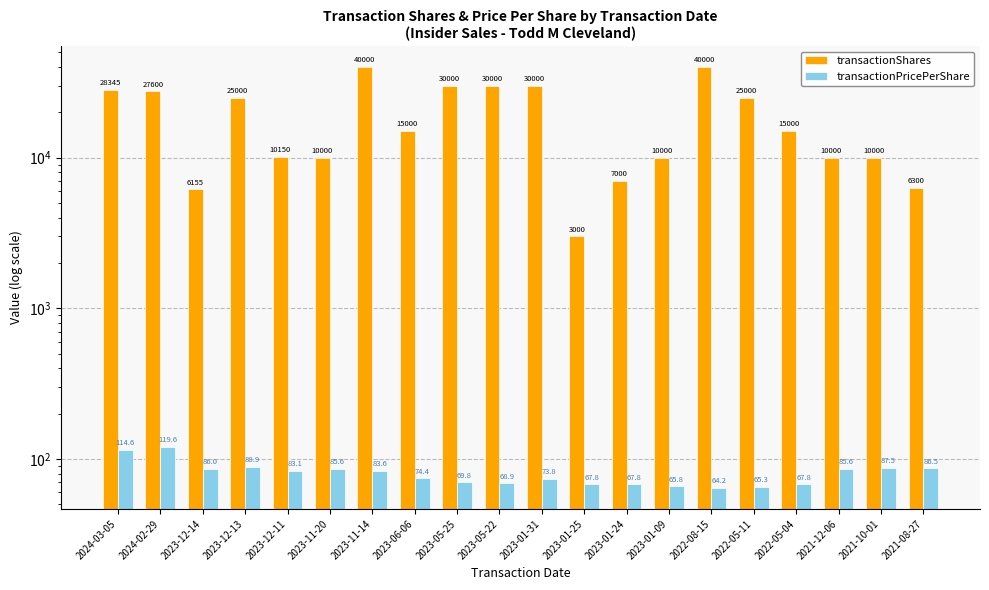

At how many categories does at least one series exceed 33570?

2